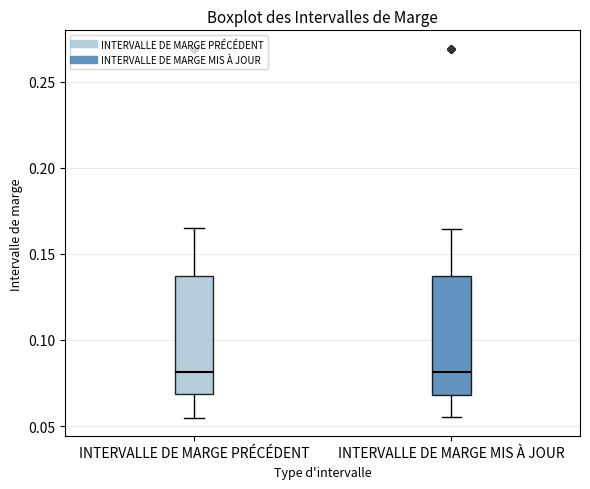

Reading left to right, transcribe this box plot: for each box, give where its median line is, the range the box spans, and where its two whiskers end, as read against the y-axis. The values are not printed on the chart, so give them approximately, as read against the axis.

INTERVALLE DE MARGE PRÉCÉDENT: median 0.080, box 0.070 to 0.135, whiskers 0.055 to 0.165
INTERVALLE DE MARGE MIS À JOUR: median 0.080, box 0.070 to 0.135, whiskers 0.055 to 0.165